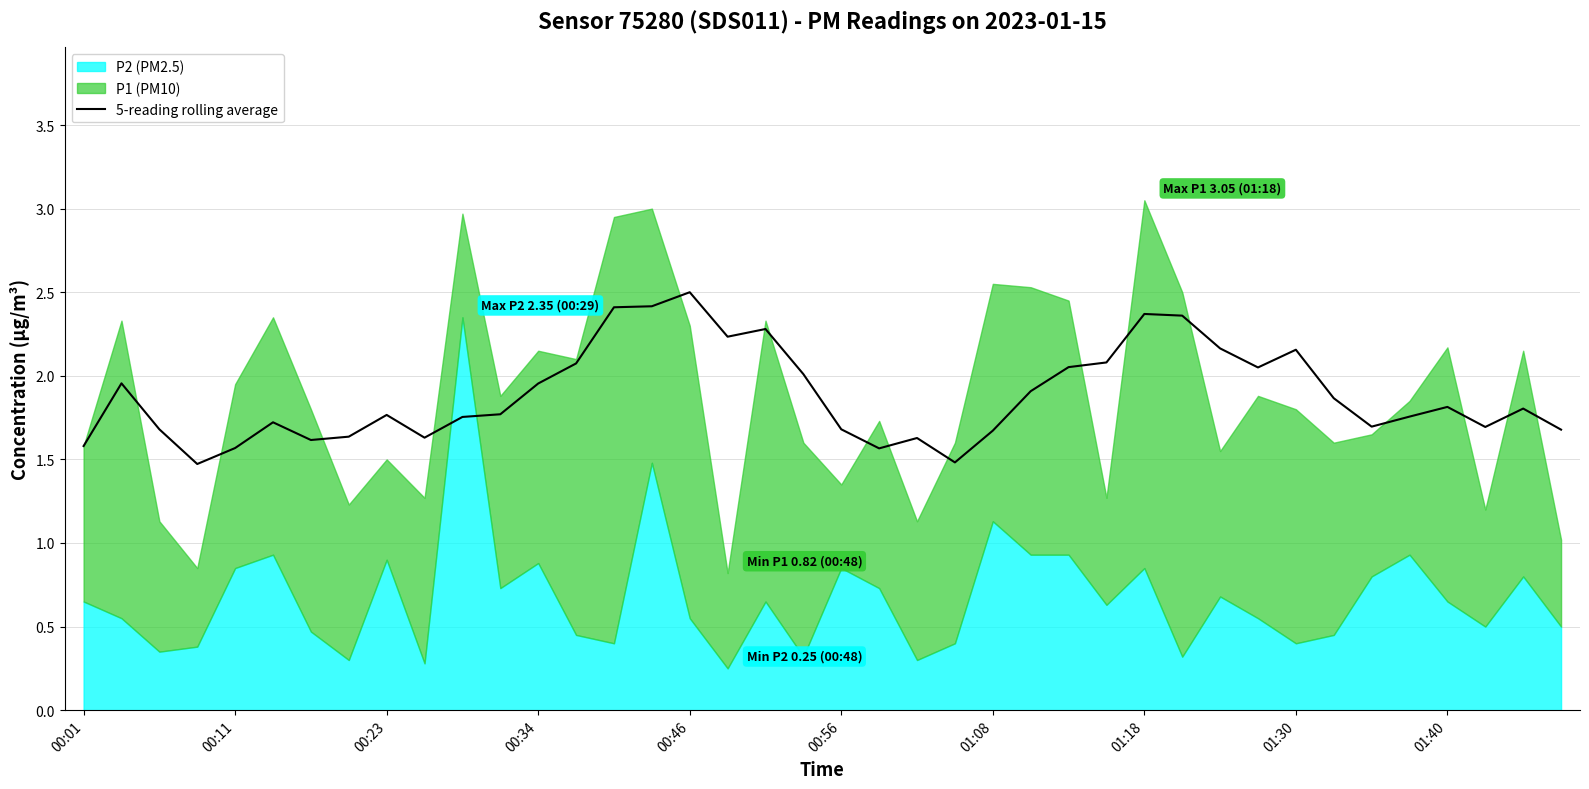

What is the minimum value for 5-reading rolling average?

1.5